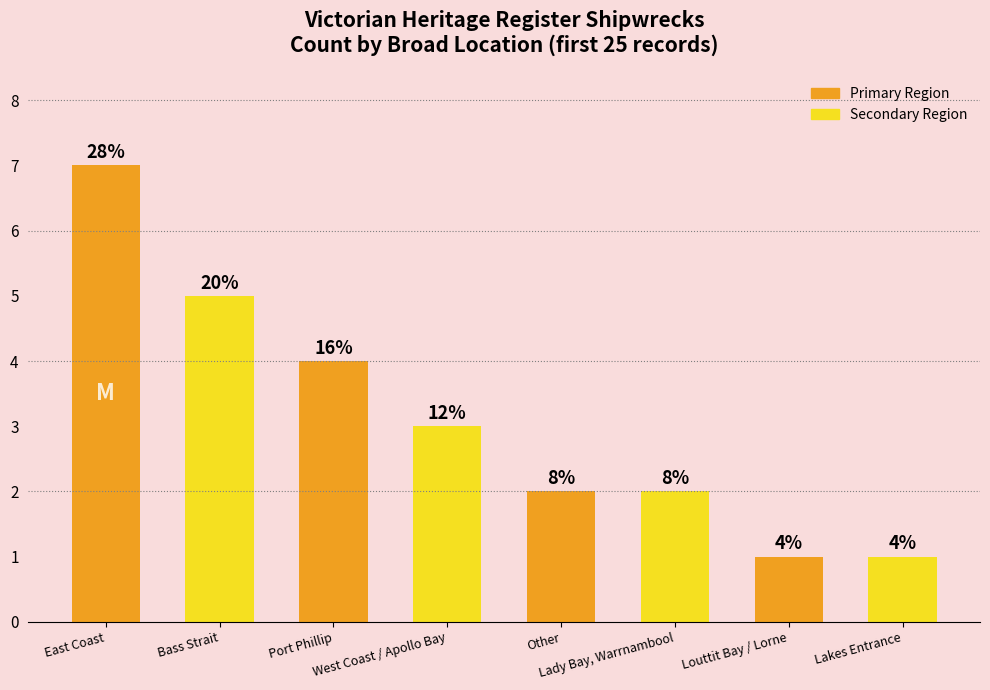

Does the chart contain any negative values?

No